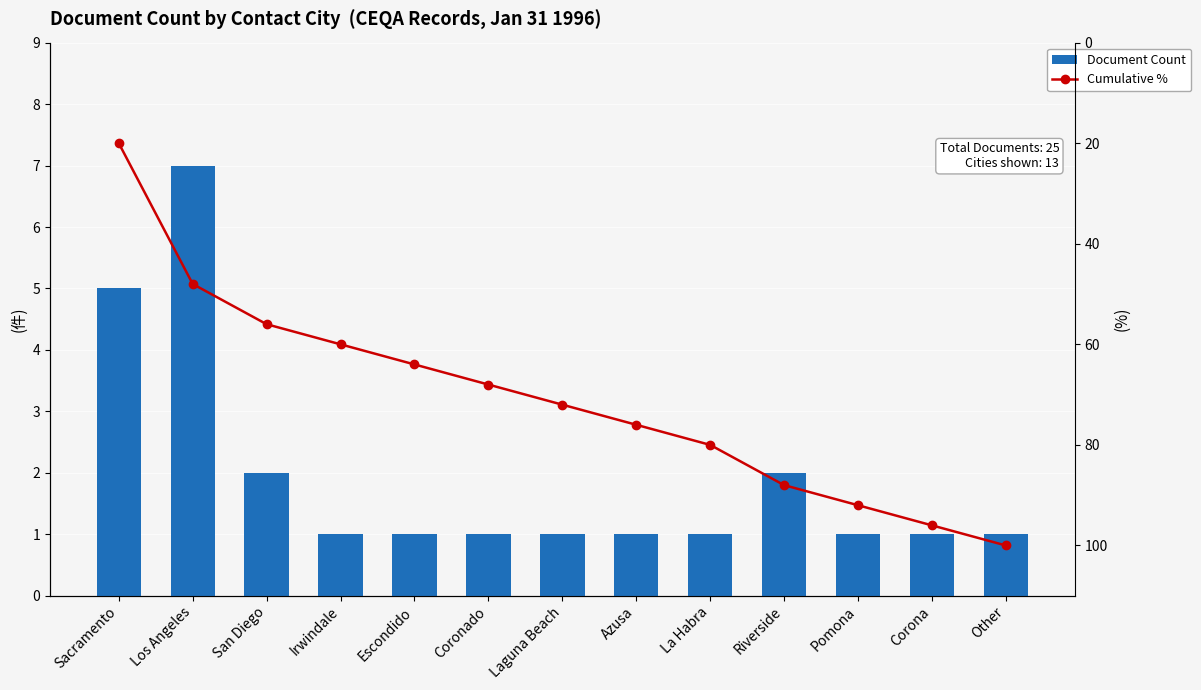

Which series has the widest spread of values?

Cumulative %